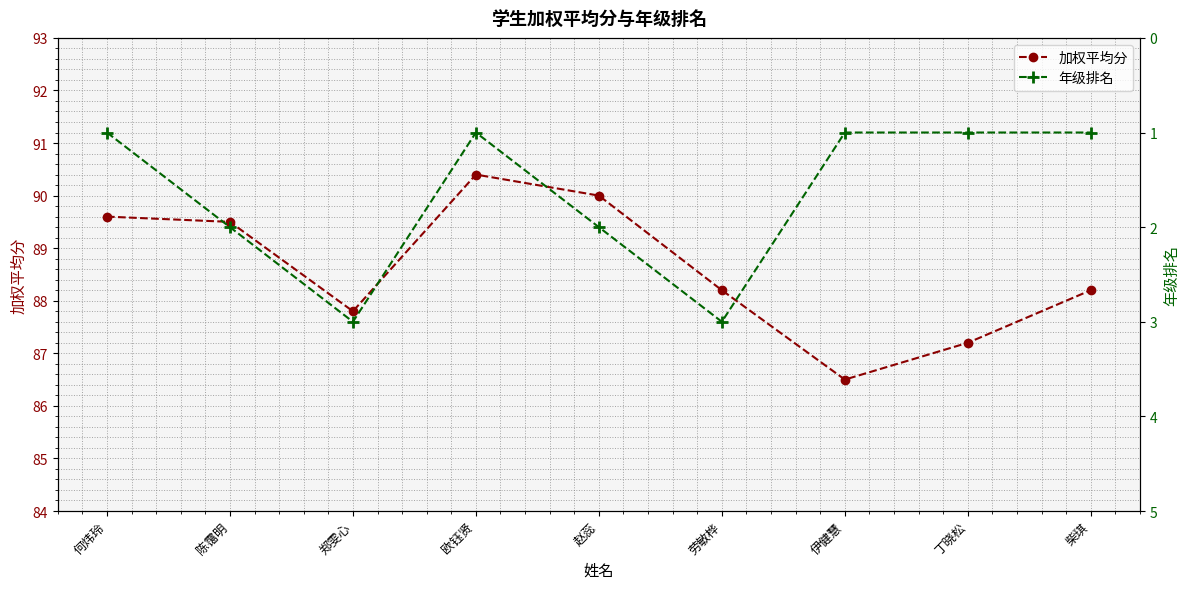

At which label does 加权平均分 reach its minimum?

伊健慧